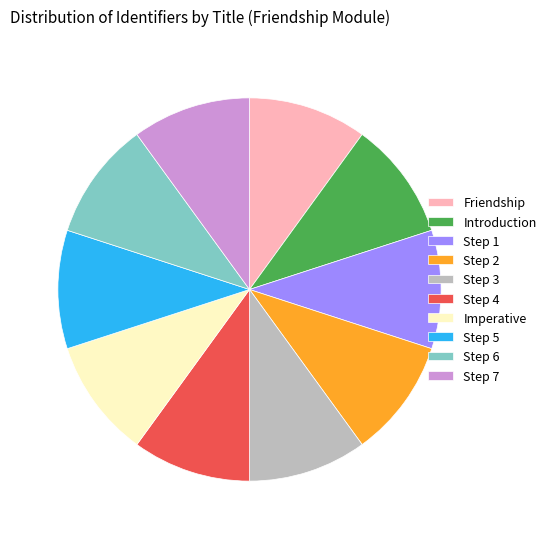

Combined, do Friendship and Step 2 account for over 50%?

No